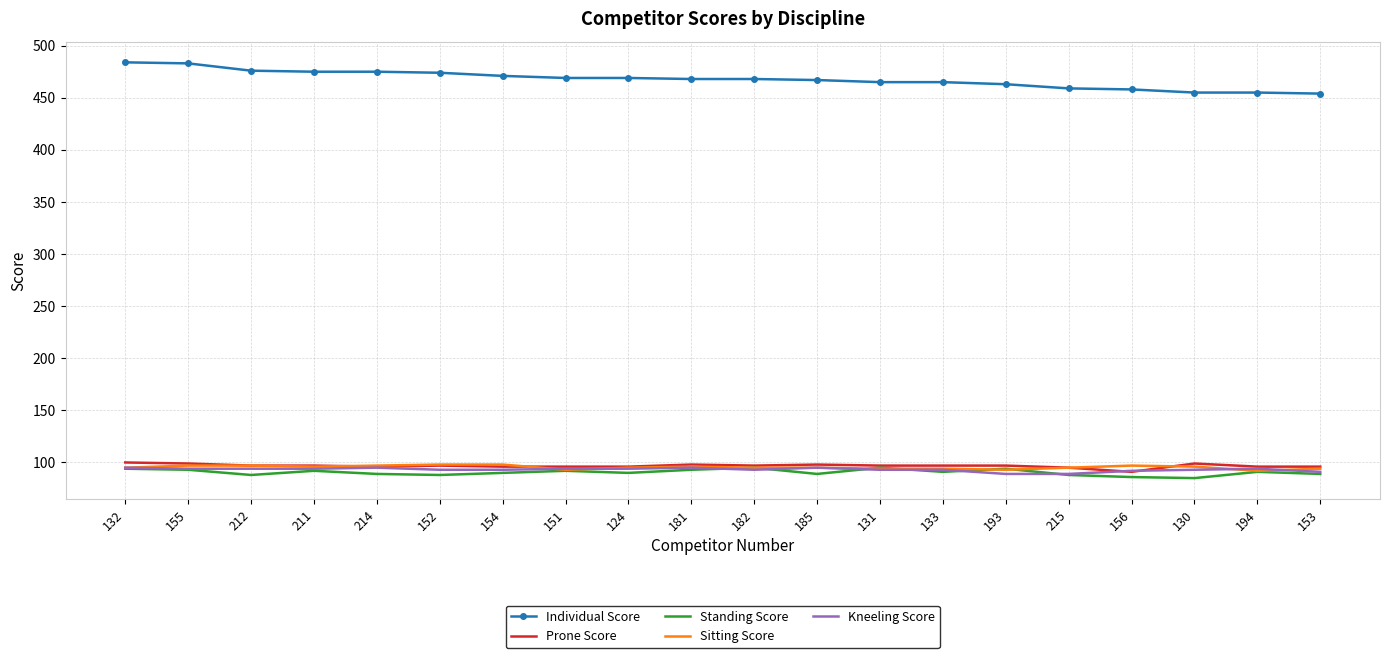

How many categories are shown in the chart?

20